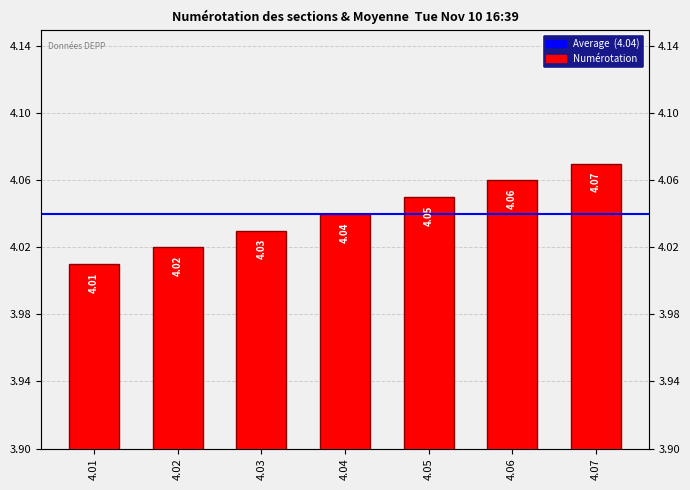

The chart shows a value of 4.1 at 4.06. True or false?

True